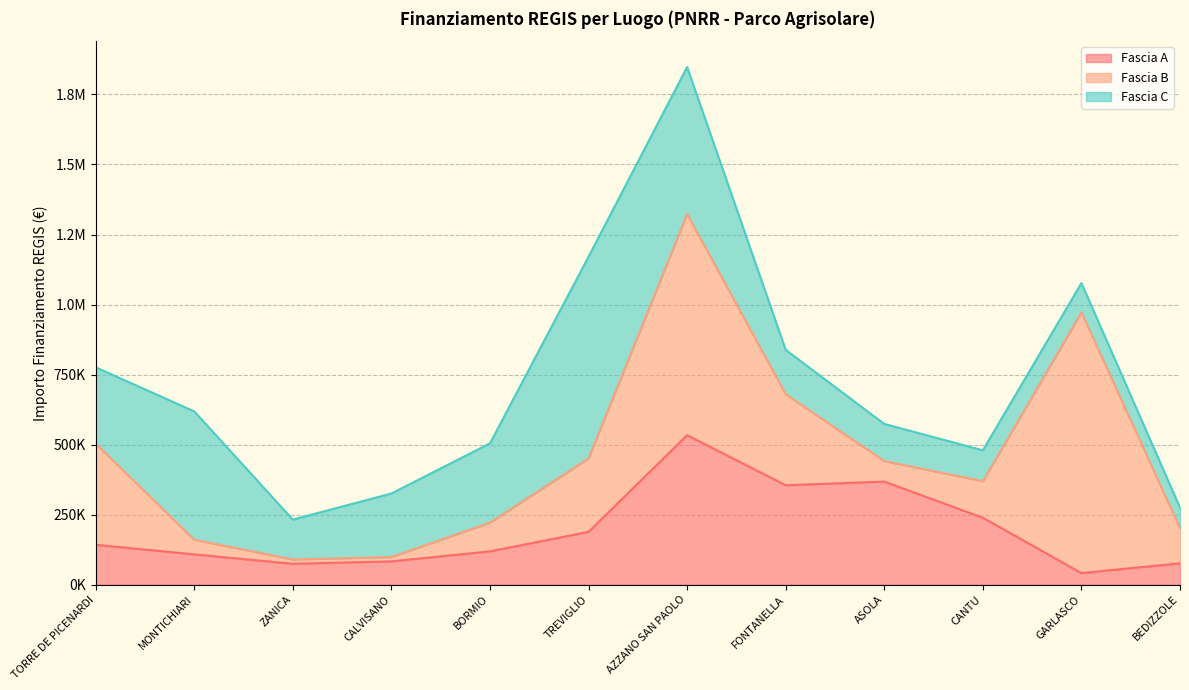

What is the difference between the second highest and minimum values in the Fascia C series?

451576.0